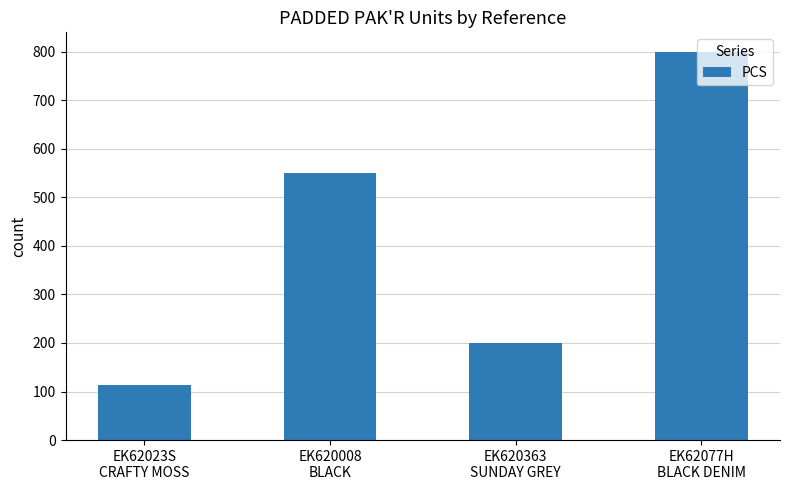

List the labels in order of value, smallest first.

EK62023S
CRAFTY MOSS, EK620363
SUNDAY GREY, EK620008
BLACK, EK62077H
BLACK DENIM